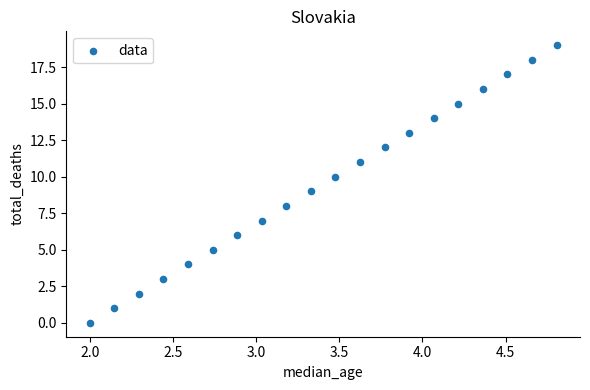

What is the range of Y values (max minus min)?

19